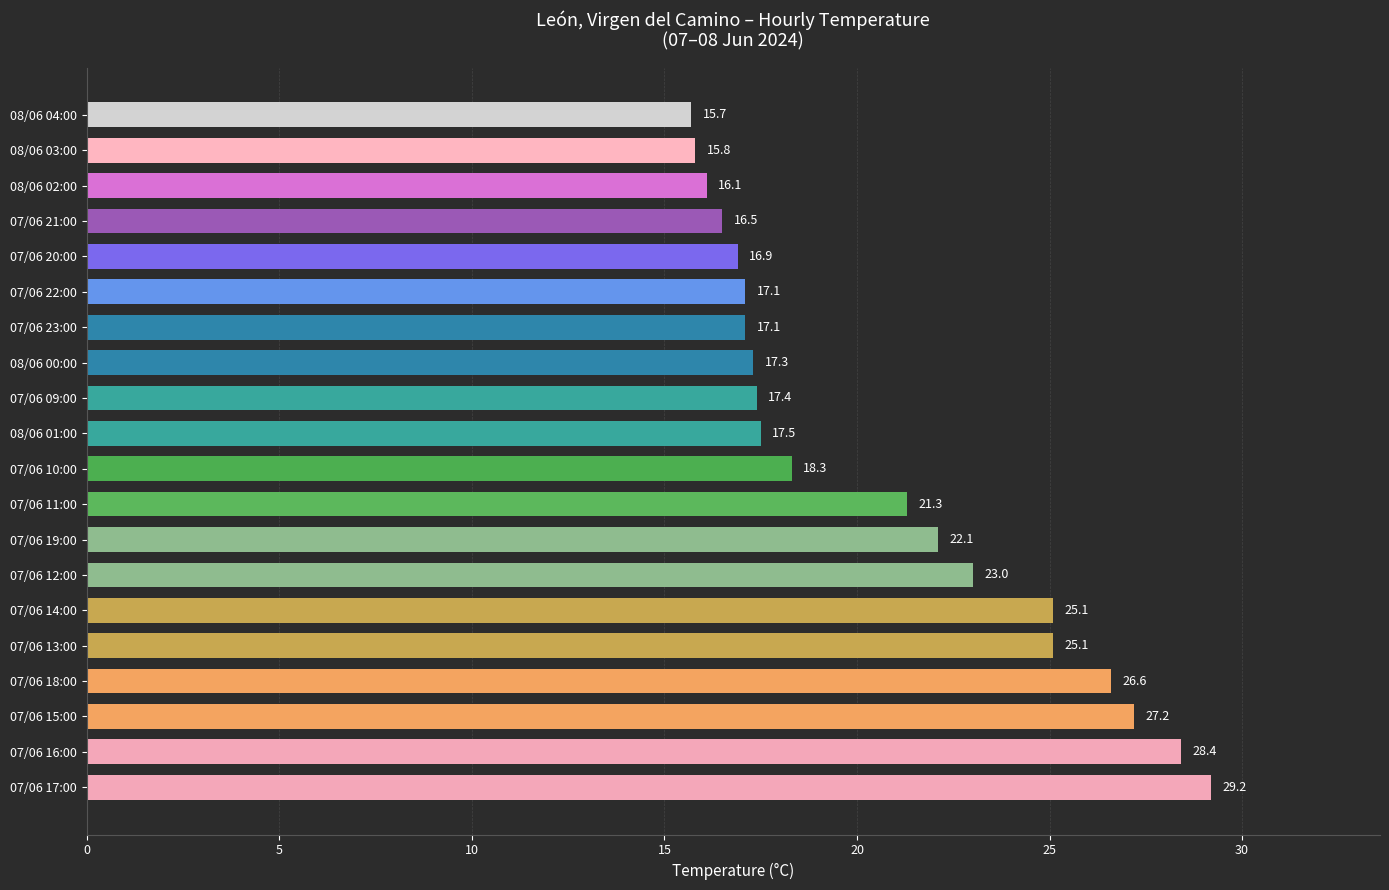

What is the ratio of the value at 08/06 01:00 to the value at 07/06 17:00?

0.6